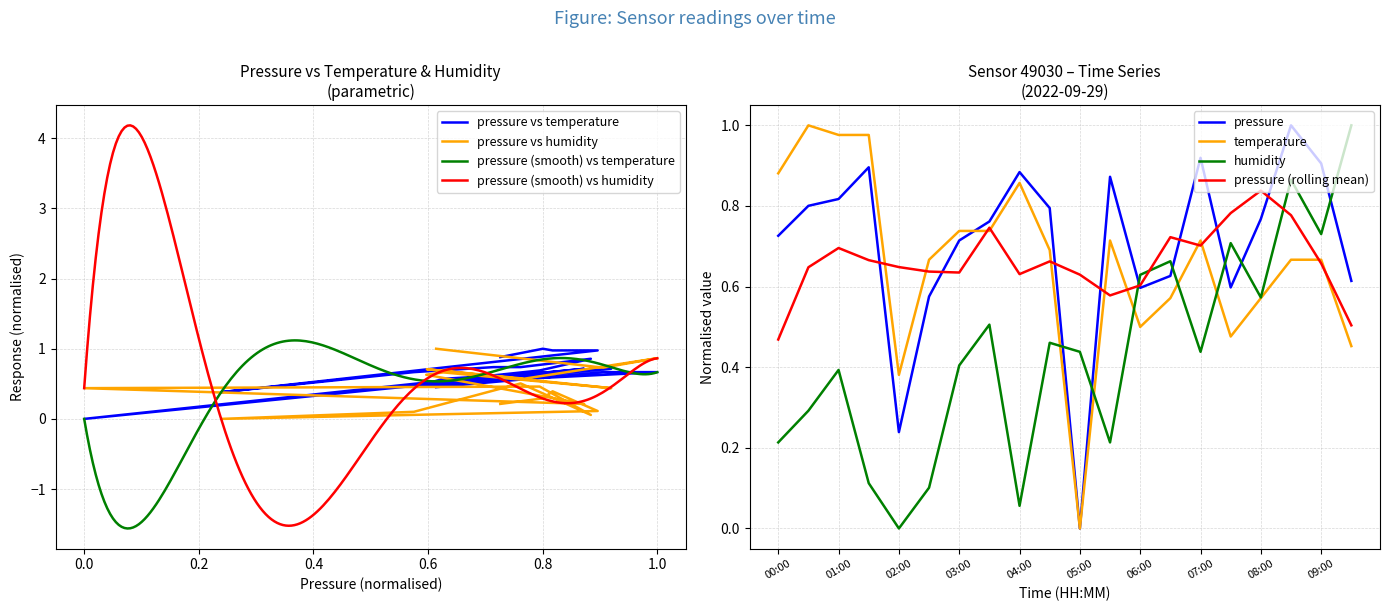

Which series has the widest spread of values?

pressure